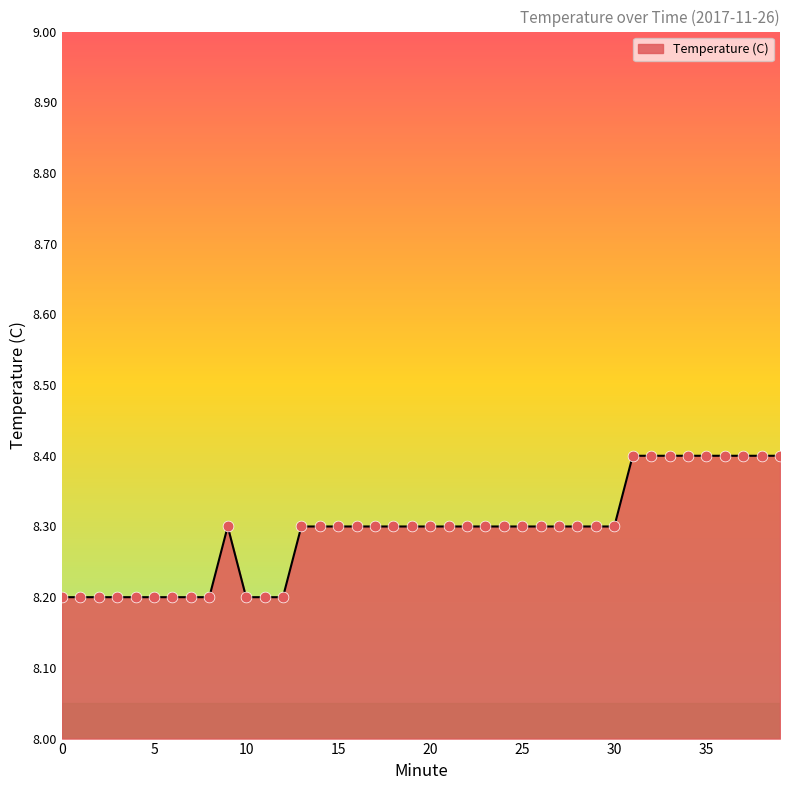

What is the smallest value displayed?

8.2